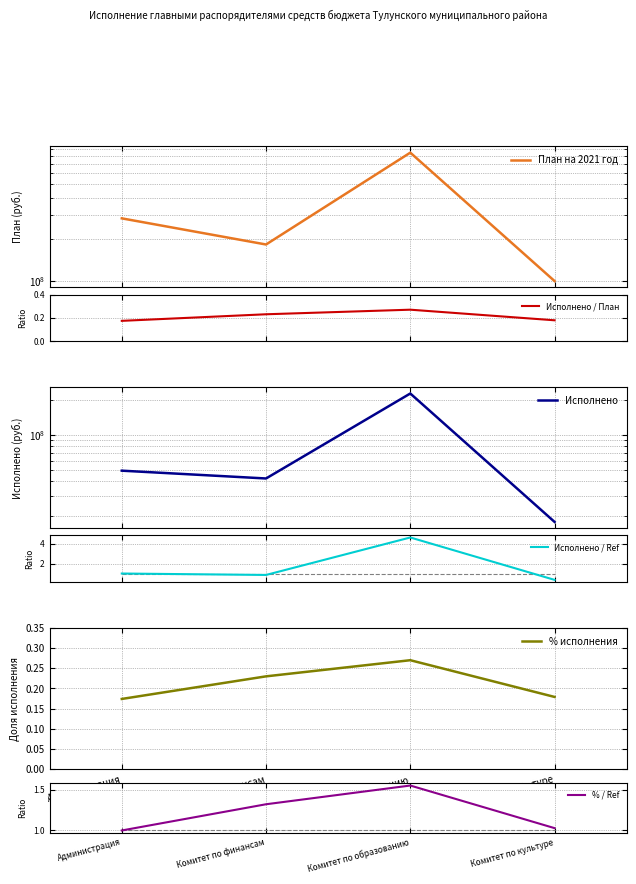

How many values in the Исполнено series are below 49260492?

2